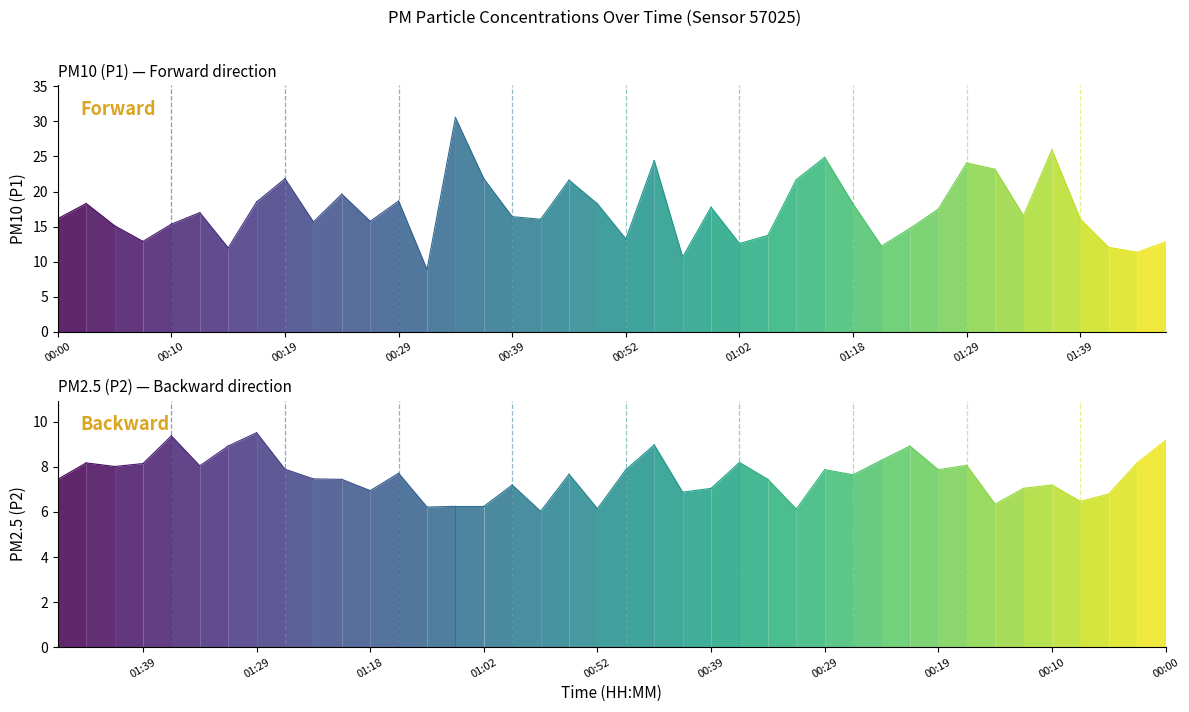

What is the minimum value for P2?

6.0